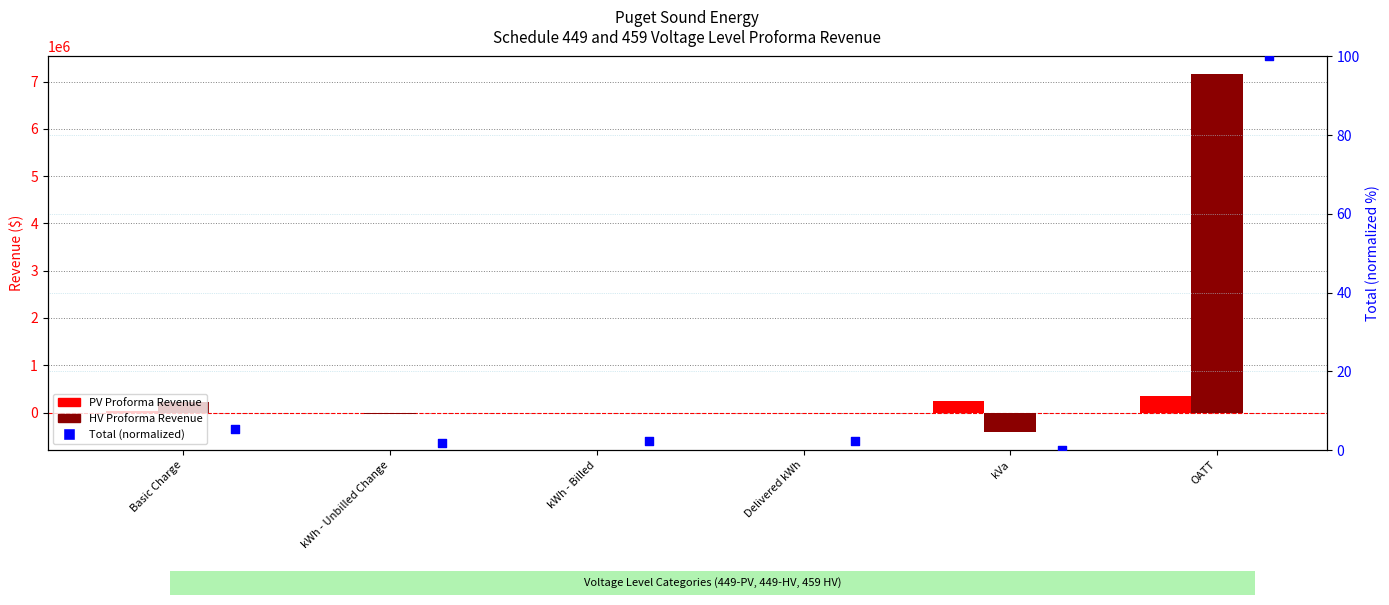

What are all the series names shown in the legend?

PV Proforma Revenue, HV Proforma Revenue, Total (normalized)